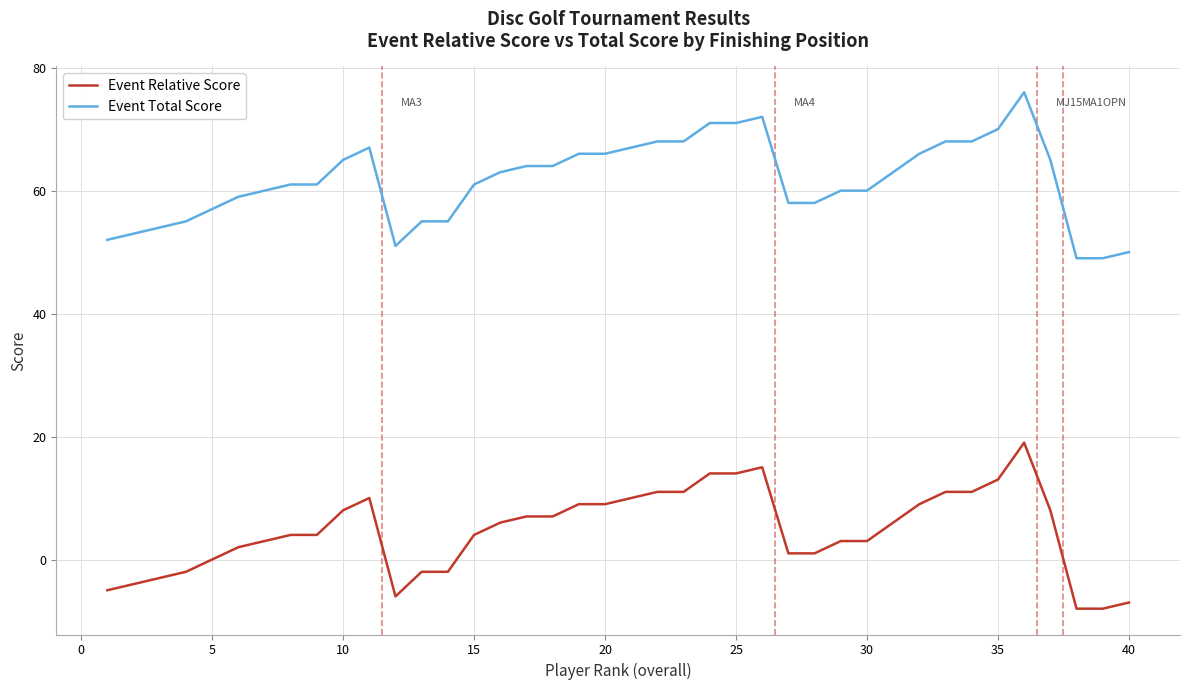

What is the minimum value for Event Total Score?

49